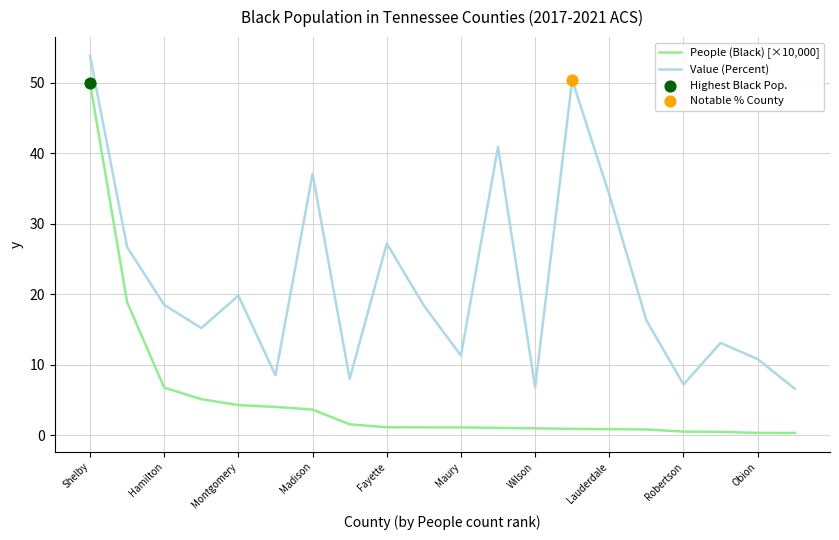

Which series has the widest spread of values?

People (Black) [×10,000]